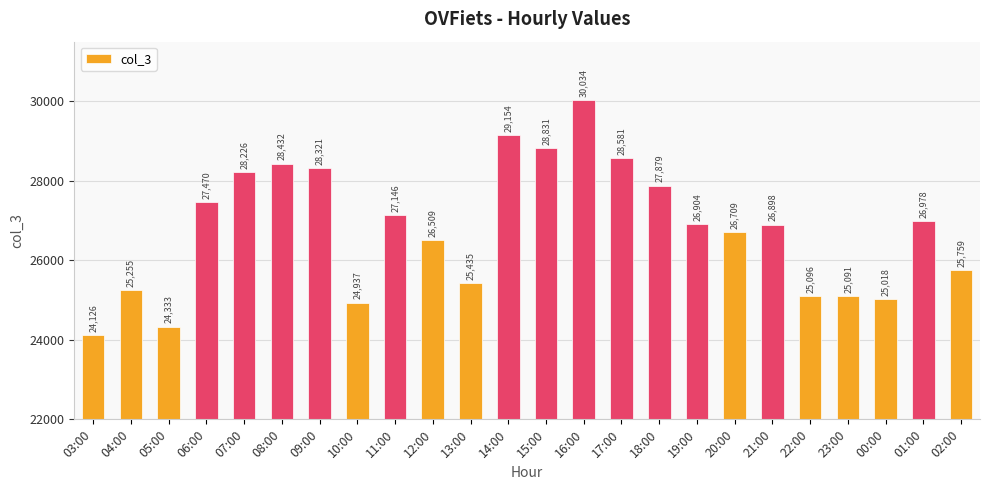

What is the label of the 7th bar from the right?

20:00